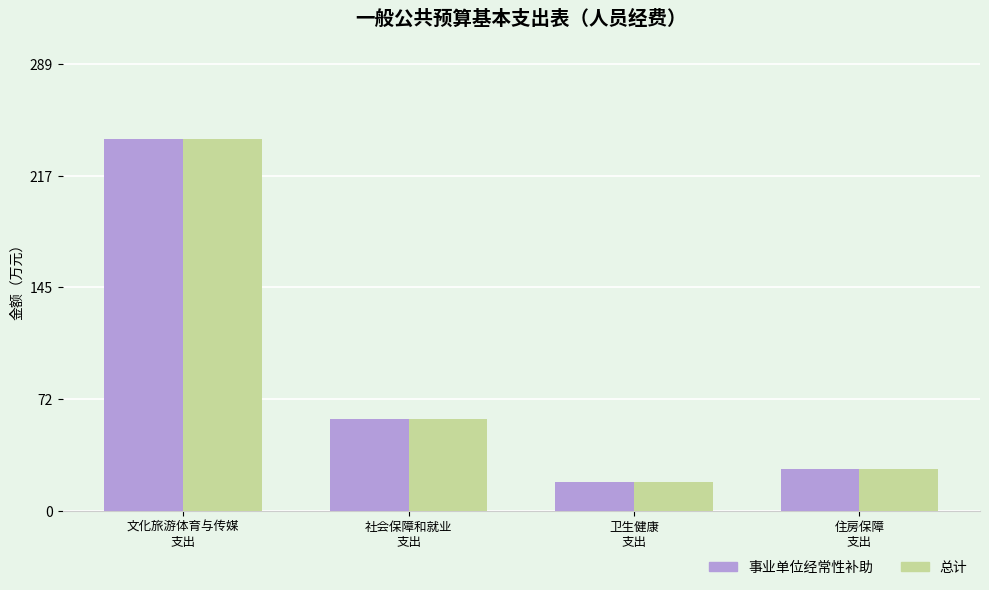

What position from the left is 卫生健康
支出?

3